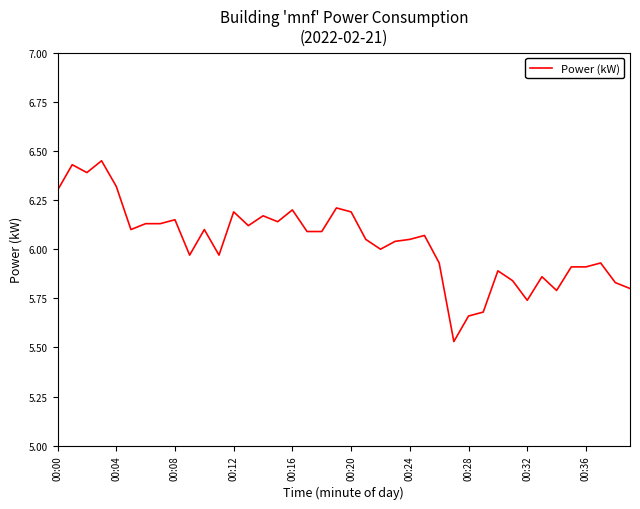

The value at 00:08 is 4.3. True or false?

False